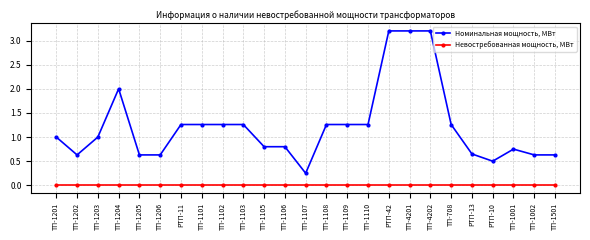

Which series has the largest total across all categories?

Номинальная мощность, МВт